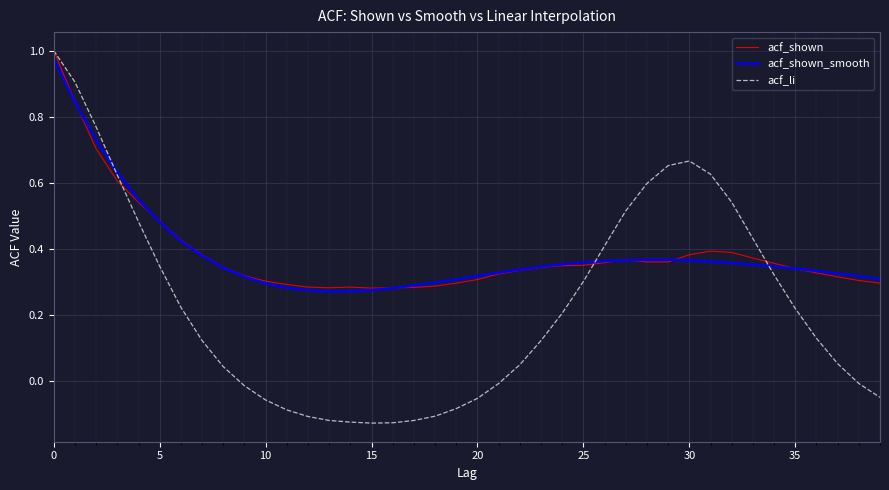

Which series has the largest range (max minus min)?

acf_li